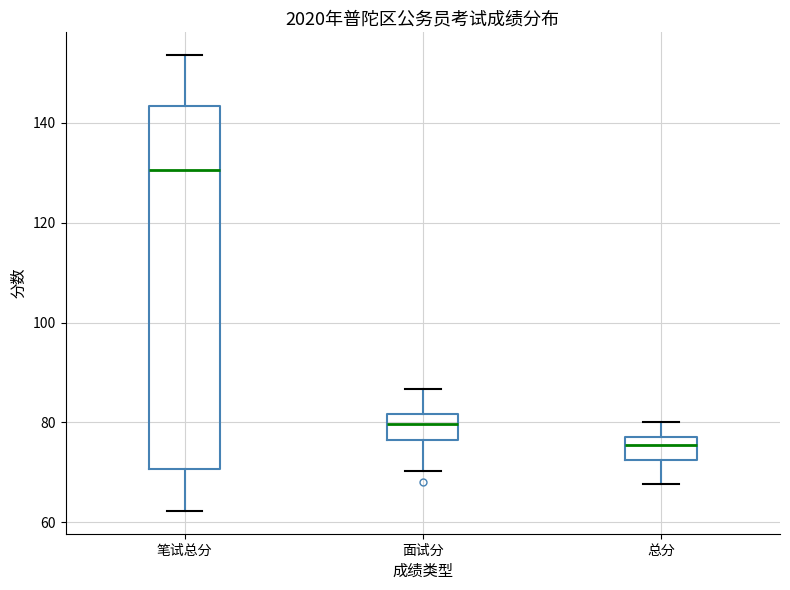

Which box's median line is the lowest?

总分